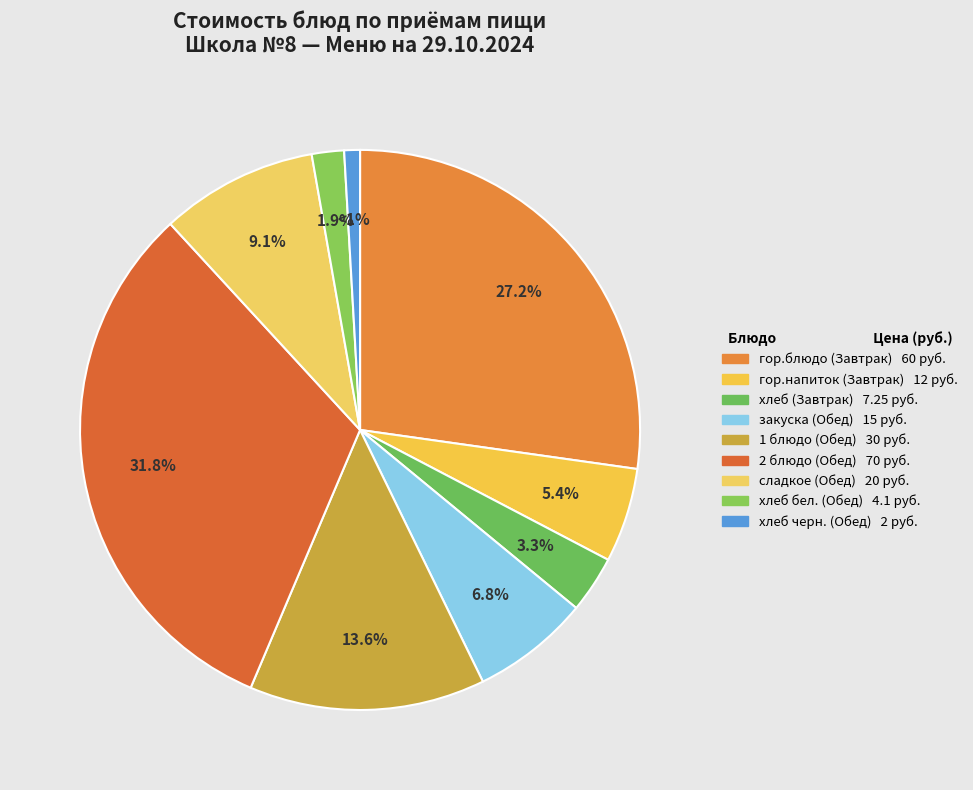

To the nearest percent, what is the average slice percentage?

11%